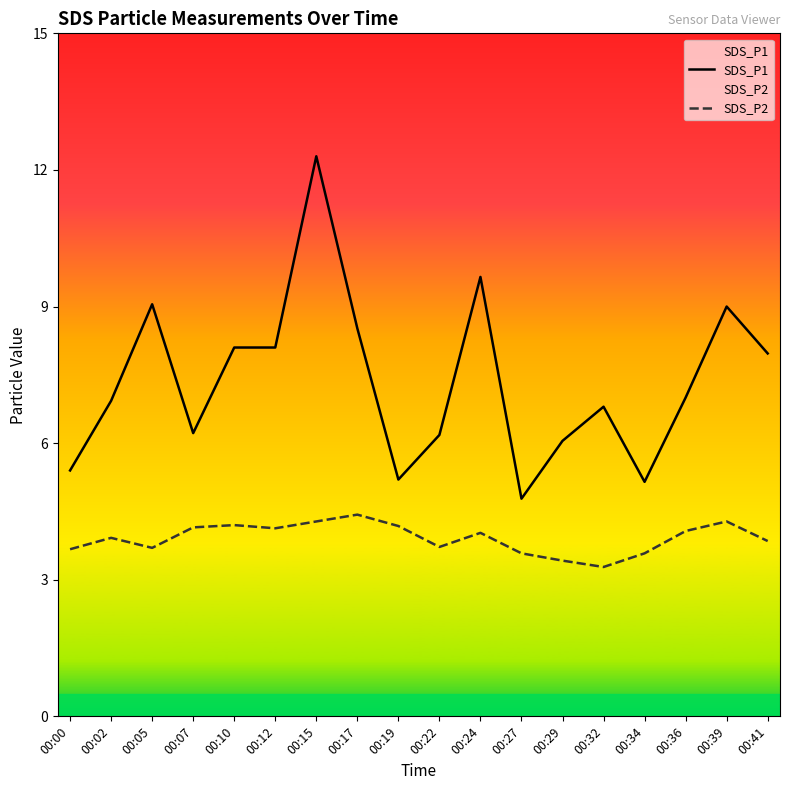

What is the minimum value for SDS_P2?

3.3